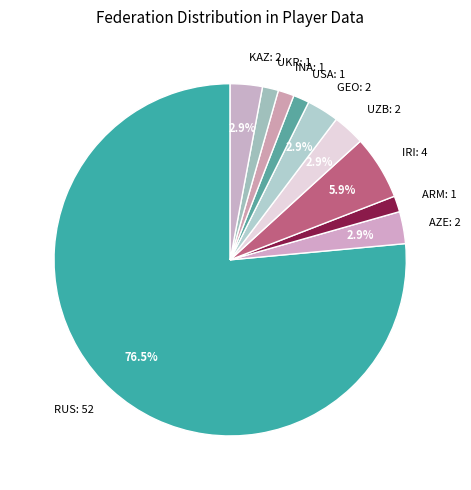

To the nearest percent, what is the average slice percentage?

10%